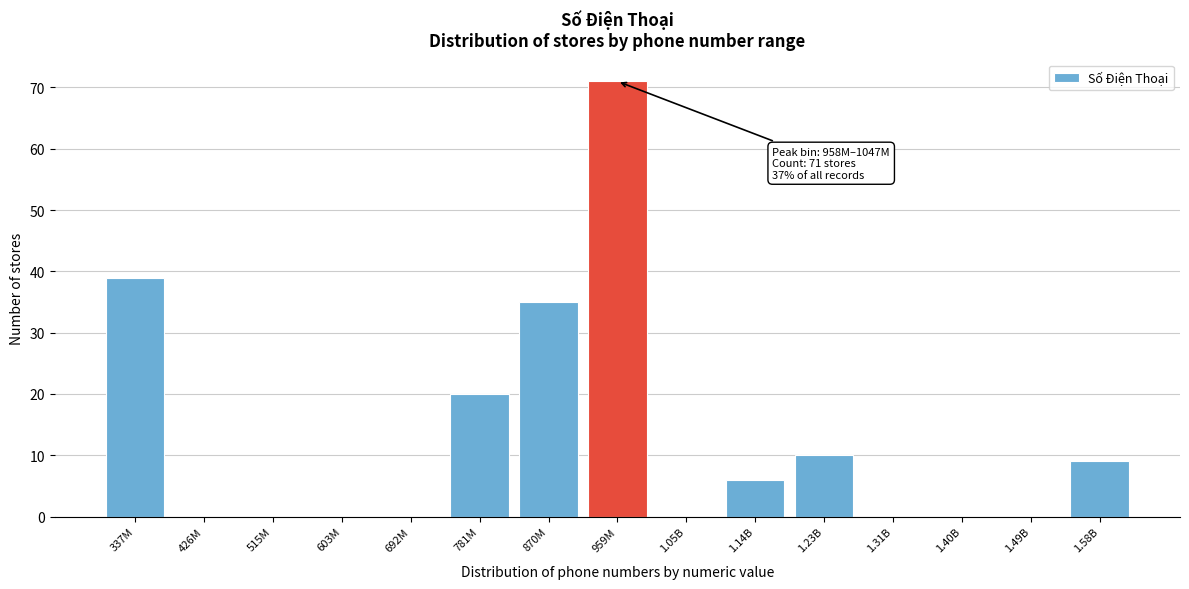

Reading right to left, extract all data points from this chart.

1.58B=9	1.49B=0	1.40B=0	1.31B=0	1.23B=10	1.14B=6	1.05B=0	959M=71	870M=35	781M=20	692M=0	603M=0	515M=0	426M=0	337M=39